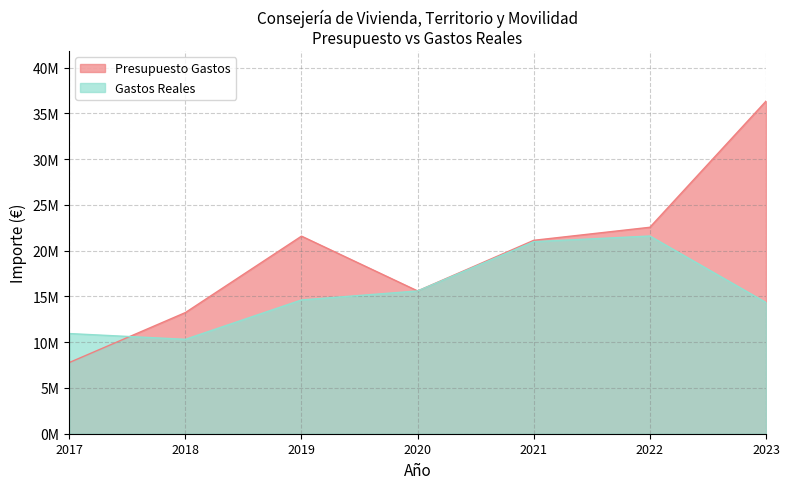

Does the chart display data point markers on the line(s)?

No